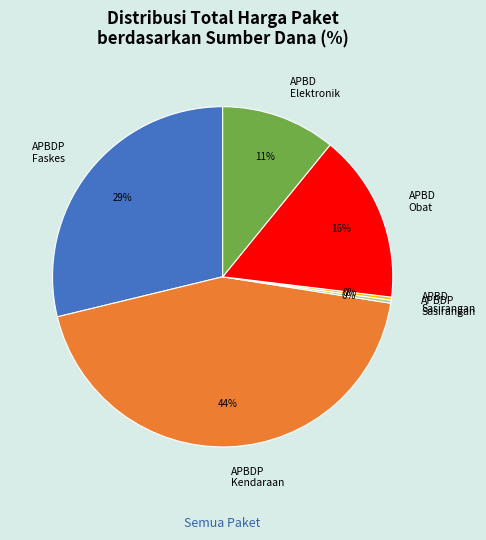

What percentage is the APBD Obat slice, to the nearest percent?

16%